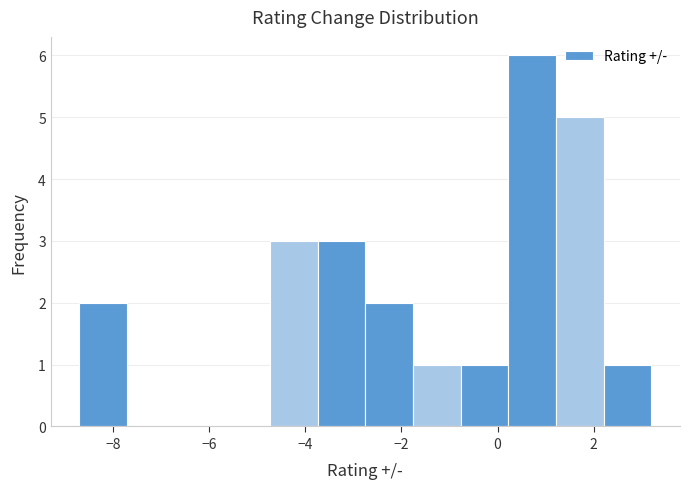

Reading left to right, list every bar in this chart as the range it spans on the x-axis followed by its height. Neither the bar edges nor the heights are printed on the chart, so give them approximately, as read against the axes.

-8.6 to -7.8: 2
-7.8 to -6.8: 0
-6.8 to -5.8: 0
-5.8 to -4.8: 0
-4.8 to -3.8: 3
-3.8 to -2.8: 3
-2.8 to -1.8: 2
-1.8 to -0.8: 1
-0.8 to 0.2: 1
0.2 to 1.2: 6
1.2 to 2.2: 5
2.2 to 3.2: 1